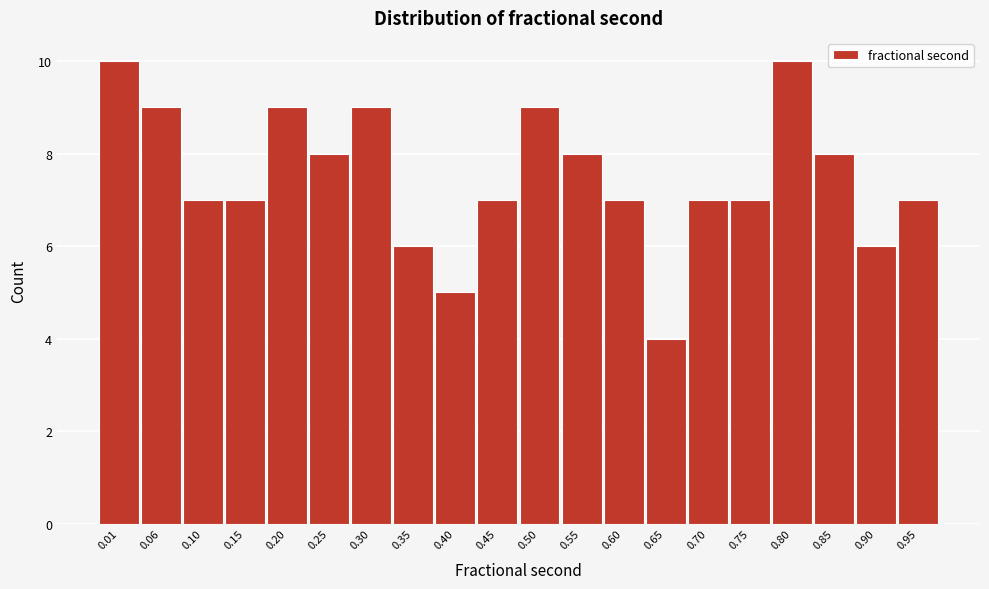

Reading left to right, what are all the values shown in this chart?

0.01=10	0.06=9	0.10=7	0.15=7	0.20=9	0.25=8	0.30=9	0.35=6	0.40=5	0.45=7	0.50=9	0.55=8	0.60=7	0.65=4	0.70=7	0.75=7	0.80=10	0.85=8	0.90=6	0.95=7